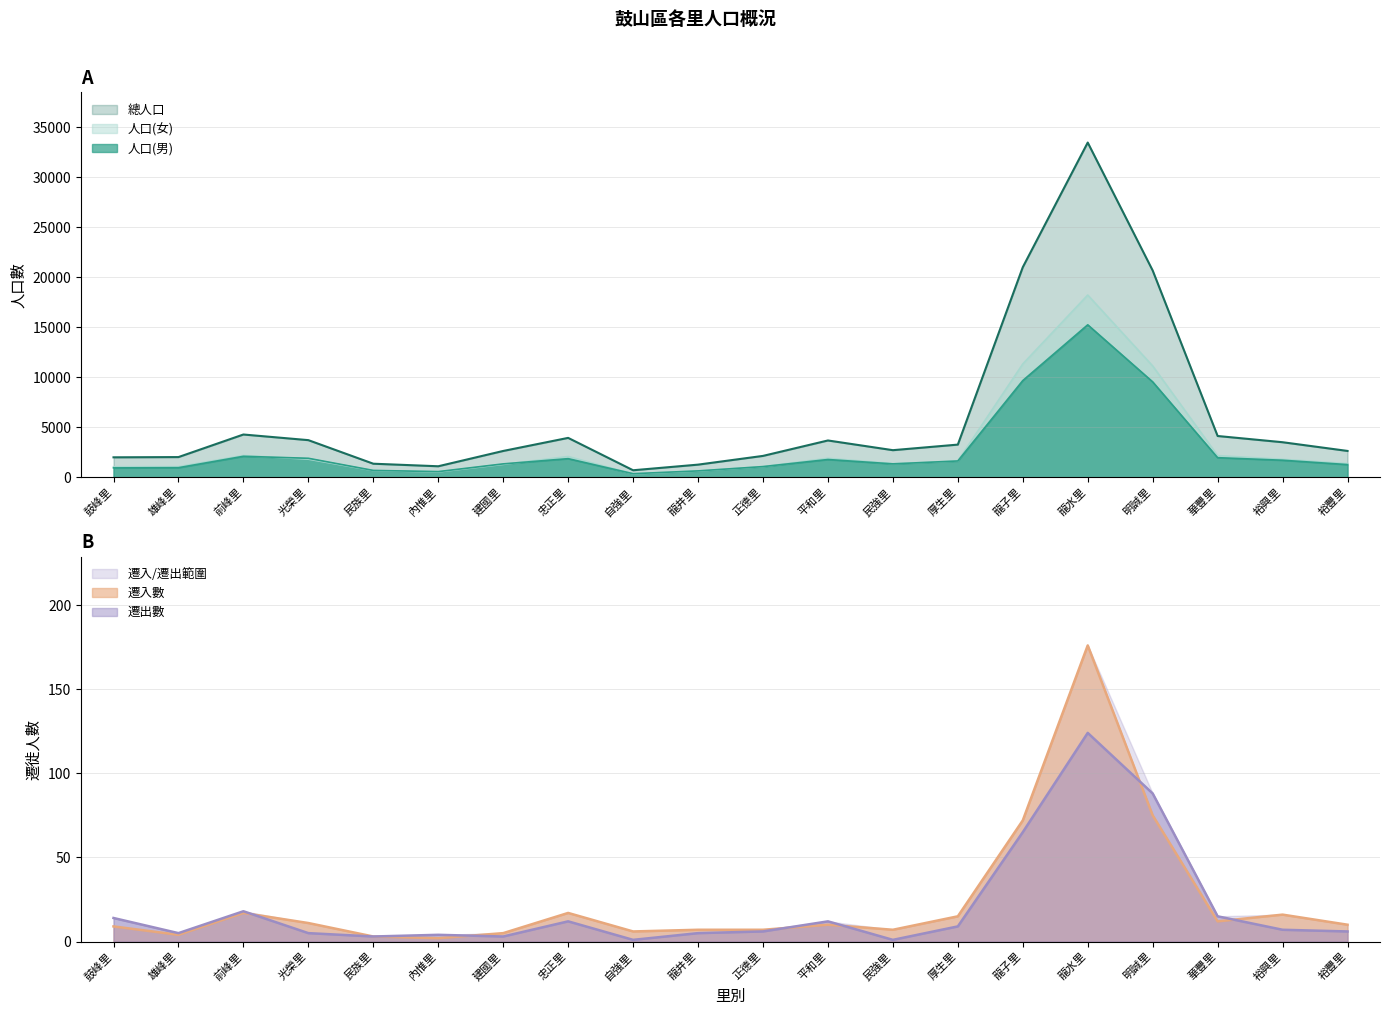

Reading left to right, extract all data points from this chart.

人口(男): 鼓峰里=943	雄峰里=962	前峰里=2101	光榮里=1902	民族里=688	內惟里=571	建國里=1343	忠正里=1864	自強里=362	龍井里=642	正德里=1071	平和里=1780	民強里=1344	厚生里=1634	龍子里=9669	龍水里=15243	明誠里=9539	華豐里=1963	裕興里=1708	裕豐里=1271
人口(女): 鼓峰里=1056	雄峰里=1061	前峰里=2178	光榮里=1814	民族里=672	內惟里=534	建國里=1292	忠正里=2078	自強里=344	龍井里=626	正德里=1070	平和里=1903	民強里=1369	厚生里=1636	龍子里=11332	龍水里=18217	明誠里=11131	華豐里=2167	裕興里=1800	裕豐里=1366
總人口: 鼓峰里=1999	雄峰里=2023	前峰里=4279	光榮里=3716	民族里=1360	內惟里=1105	建國里=2635	忠正里=3942	自強里=706	龍井里=1268	正德里=2141	平和里=3683	民強里=2713	厚生里=3270	龍子里=21001	龍水里=33460	明誠里=20670	華豐里=4130	裕興里=3508	裕豐里=2637
遷入數: 鼓峰里=9	雄峰里=4	前峰里=17	光榮里=11	民族里=3	內惟里=2	建國里=5	忠正里=17	自強里=6	龍井里=7	正德里=7	平和里=10	民強里=7	厚生里=15	龍子里=72	龍水里=176	明誠里=75	華豐里=12	裕興里=16	裕豐里=10
遷出數: 鼓峰里=14	雄峰里=5	前峰里=18	光榮里=5	民族里=3	內惟里=4	建國里=3	忠正里=12	自強里=1	龍井里=5	正德里=6	平和里=12	民強里=1	厚生里=9	龍子里=65	龍水里=124	明誠里=88	華豐里=15	裕興里=7	裕豐里=6